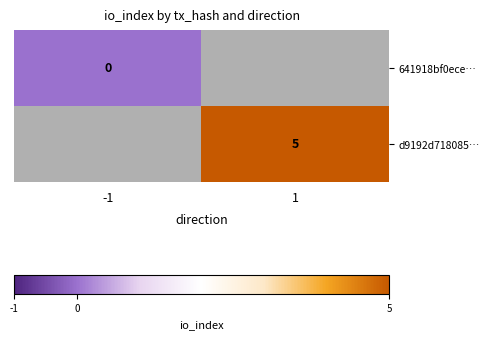

The value of d9192d718085… at 1 is 7. True or false?

False